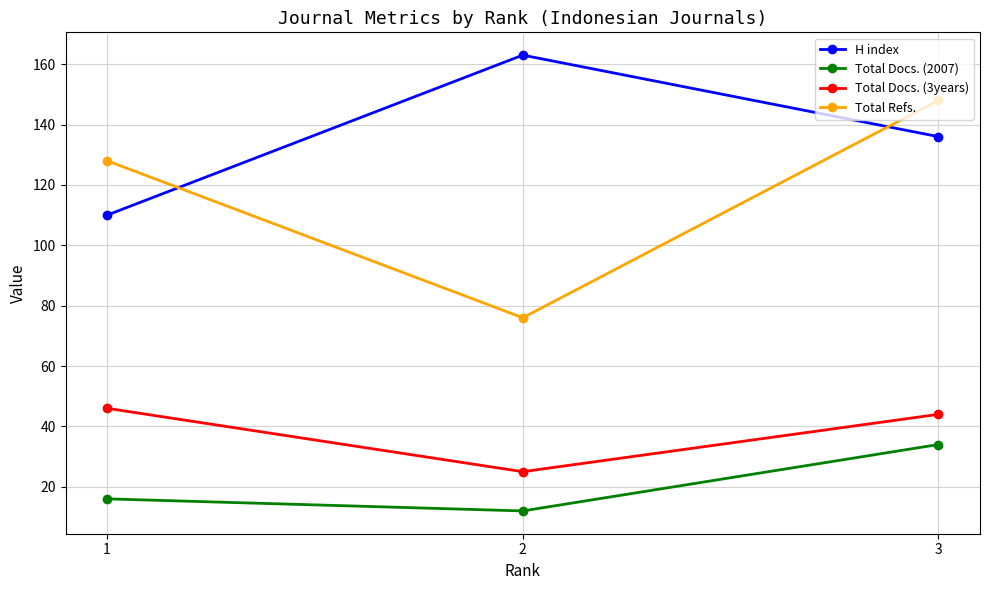

How many lines are shown in the chart?

4